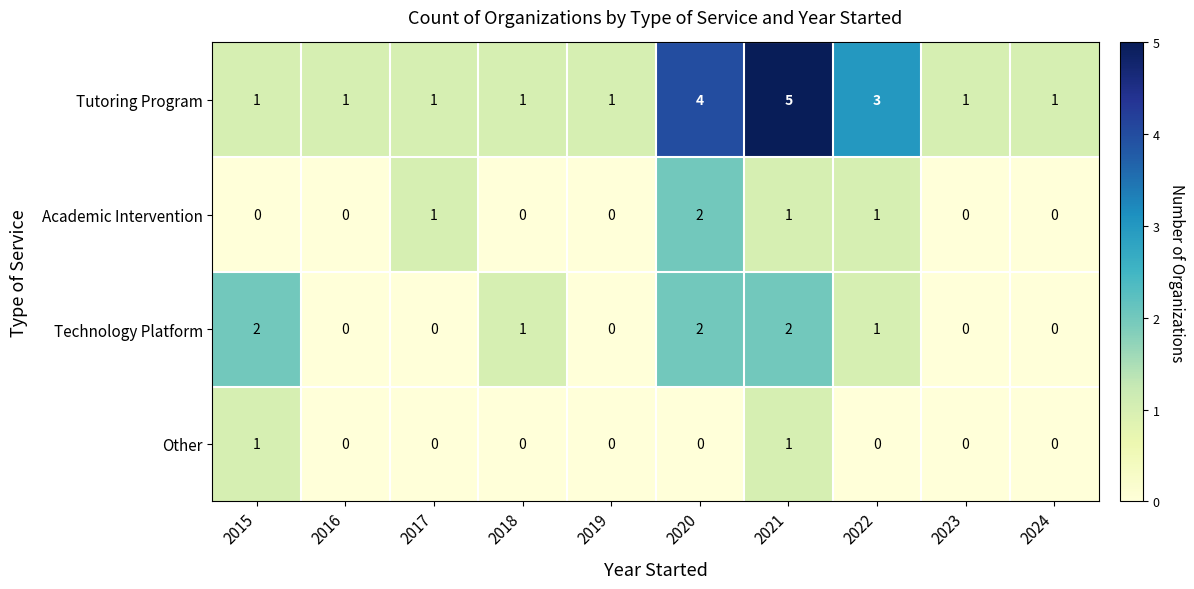

How many categories are shown in the chart?

10